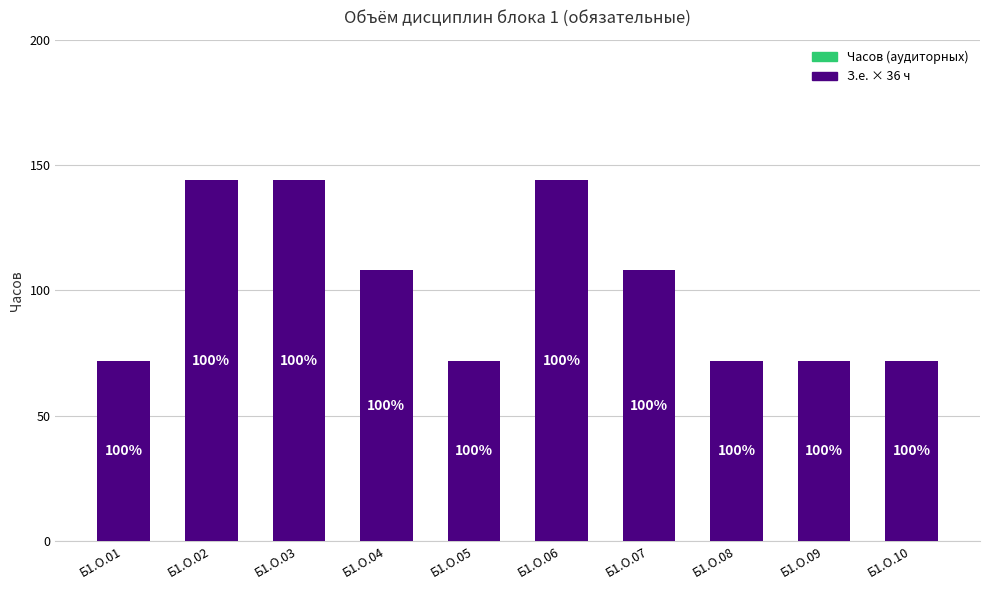

How many bars are there in total?

10